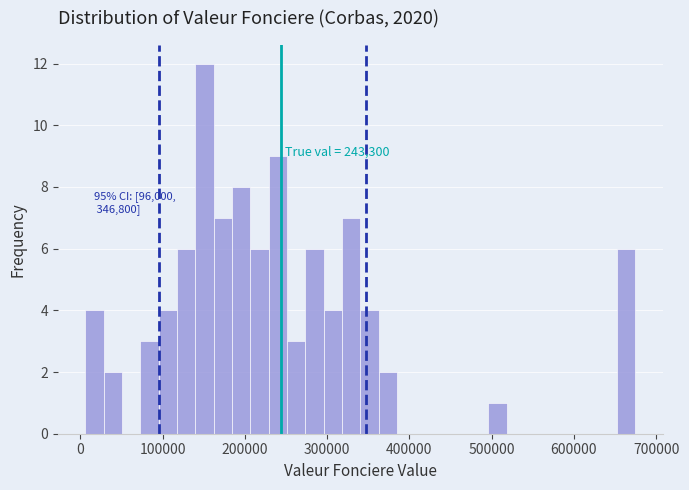

Around what value on the x-axis is the tallest bar? Give the approximate position of its centre, as read against the axis.

150000